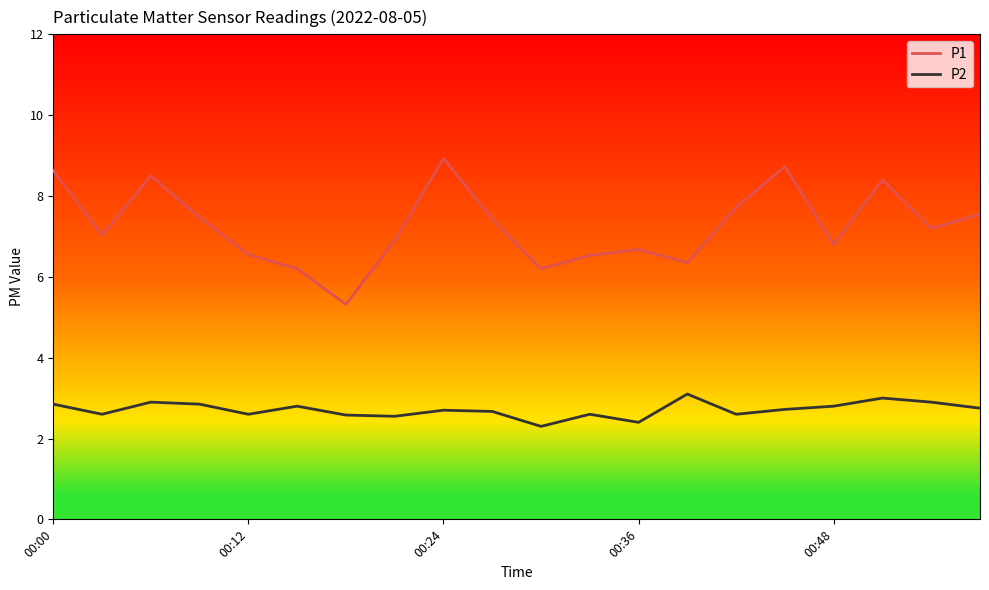

True or false: P2 and P1 cross at least once.

False